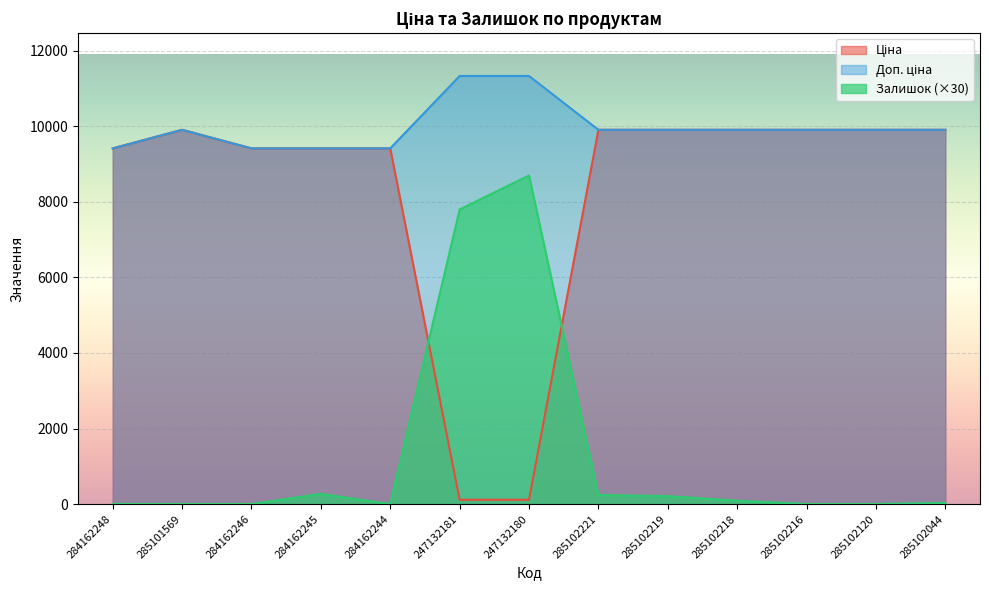

Is it true that Доп. ціна equals 9416.9 at 284162248?

True